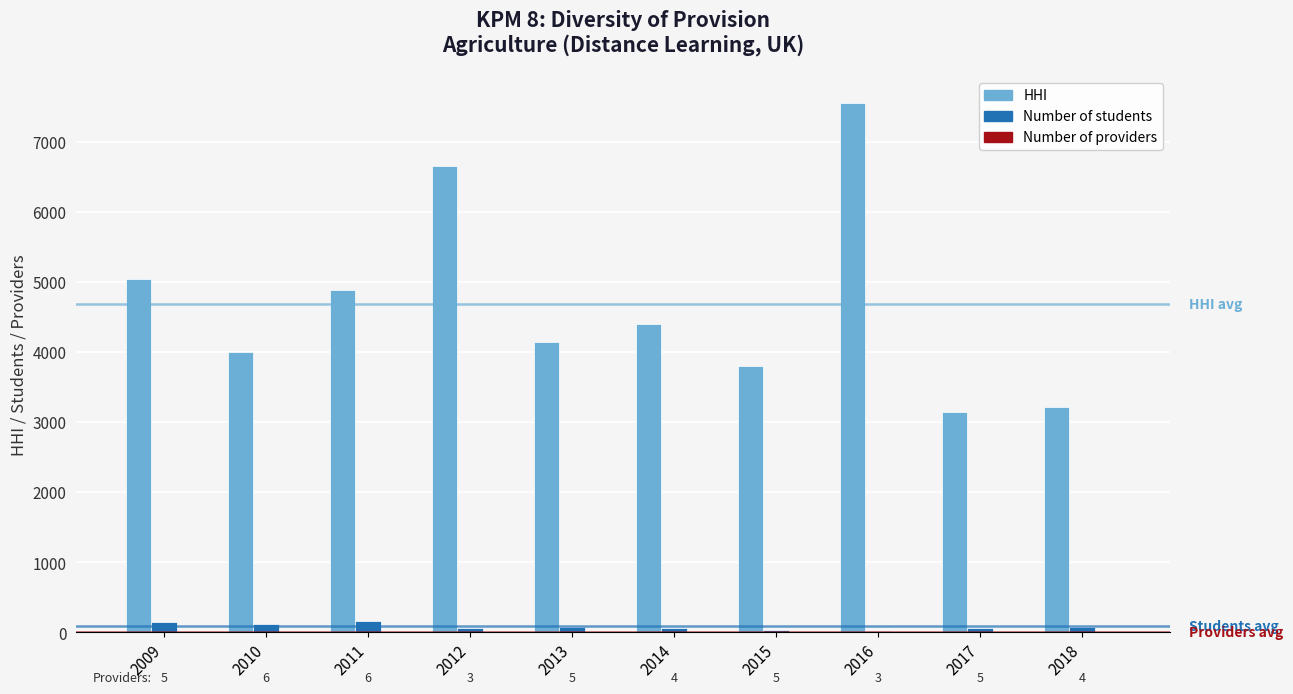

The value of HHI at 2014 is 4402. True or false?

True